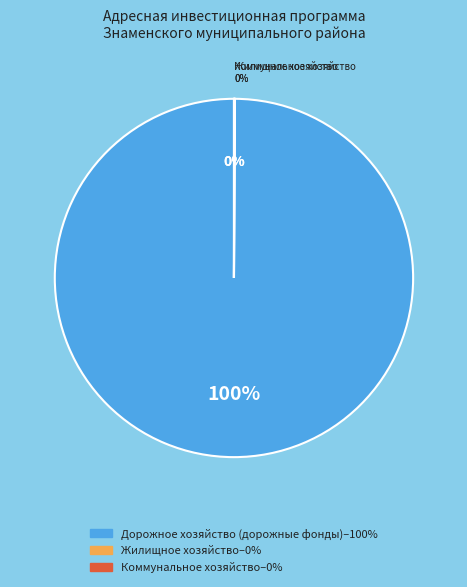

What percentage is the Дорожное хозяйство (дорожные фонды) slice, to the nearest percent?

100%